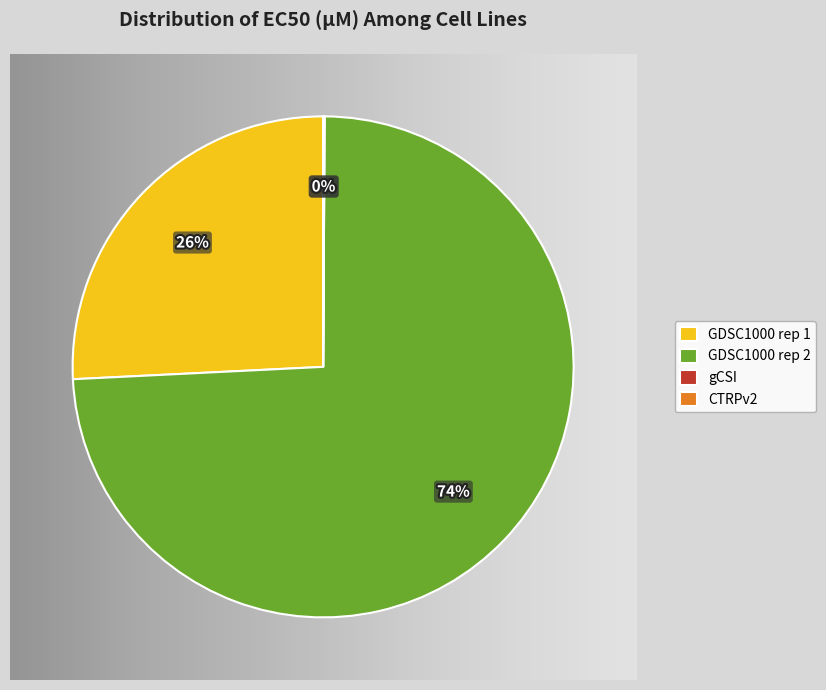

The gCSI slice represents 14% of the pie. True or false?

False